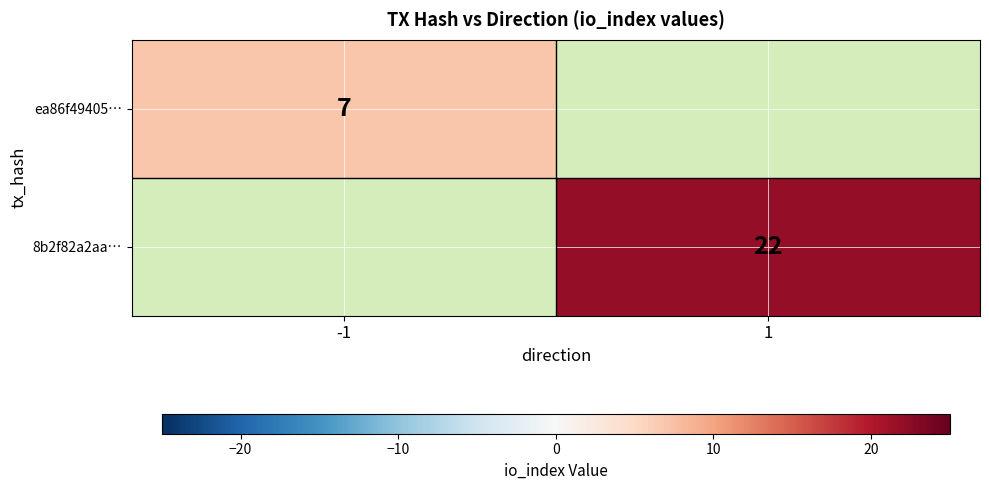

True or false: 8b2f82a2aa… has a value of 22 at 1.

True